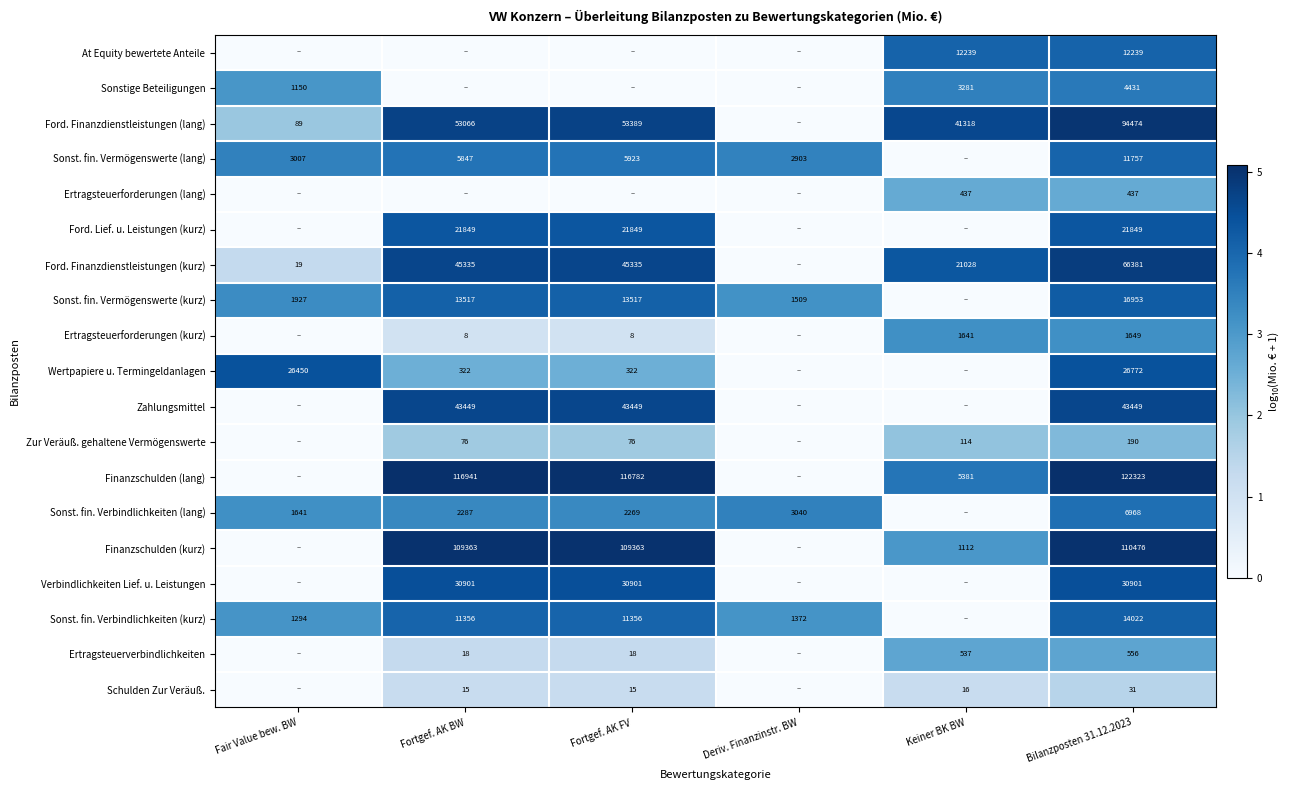

What is the difference between the Ford. Finanzdienstleistungen (kurz) values at Fair Value bew. BW and Fortgef. AK FV?

45316